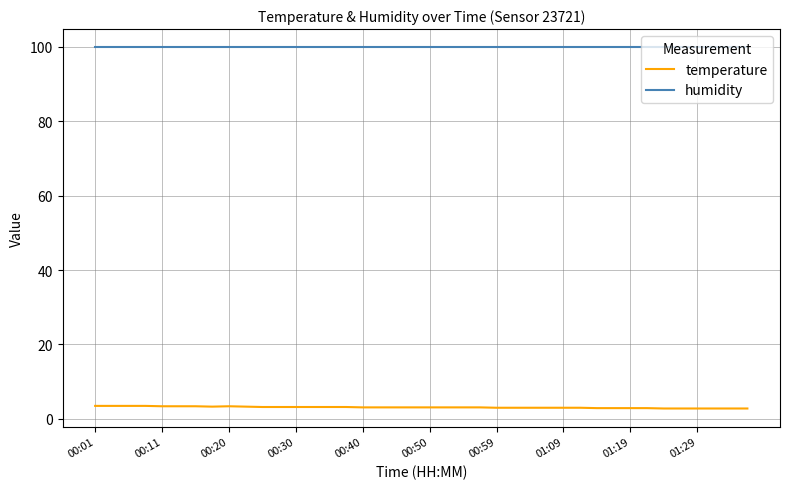

What is the maximum value shown in the chart?

99.9